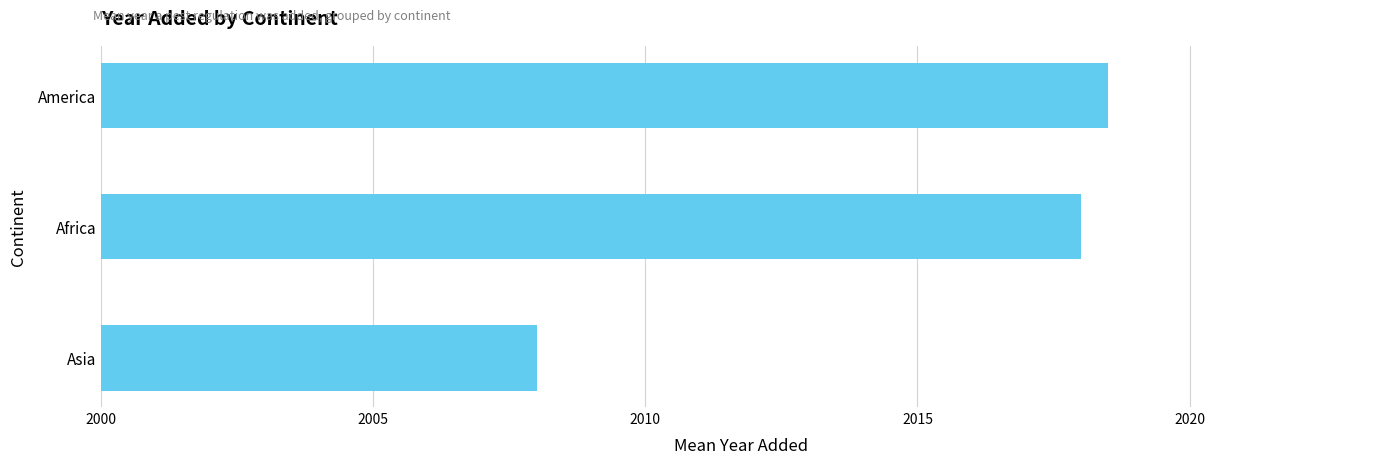

Reading bottom to top, transcribe all the data shown in this chart.

2008.0	2018.0	2018.5